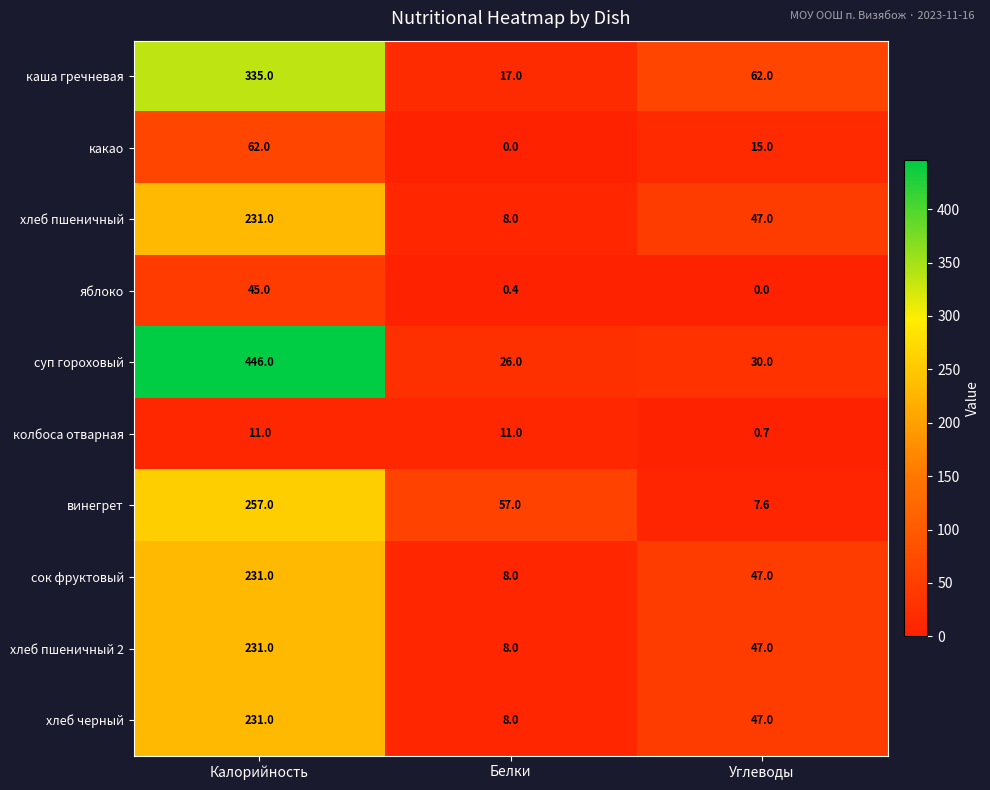

Which series has the largest total across all categories?

суп гороховый